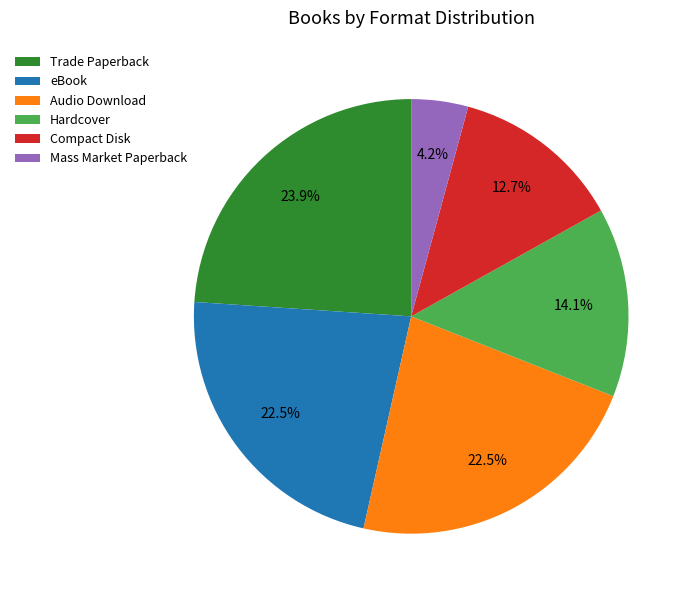

What percentage is NOT represented by Audio Download?

77.5%